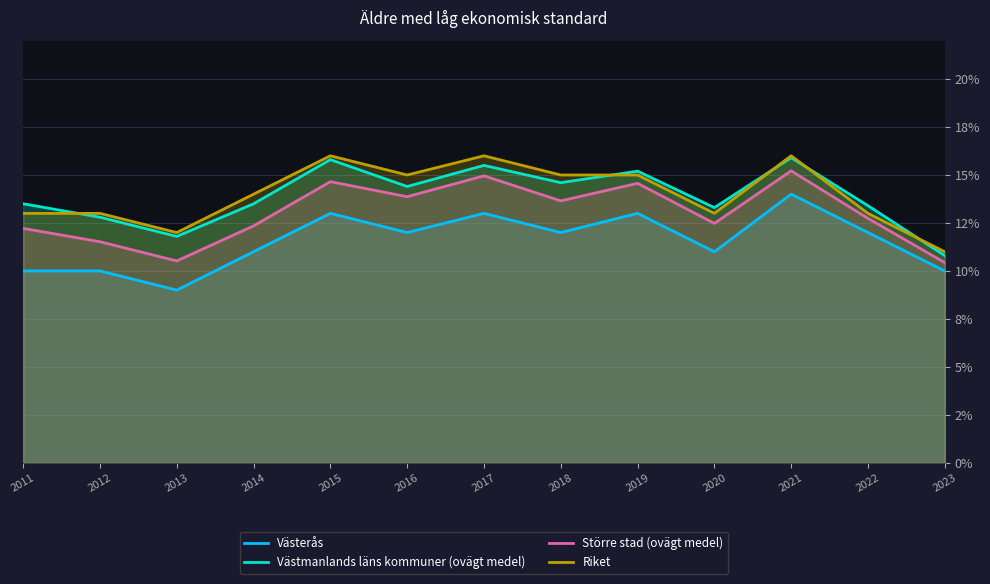

The Riket series shows 4.3 at 2019. True or false?

False